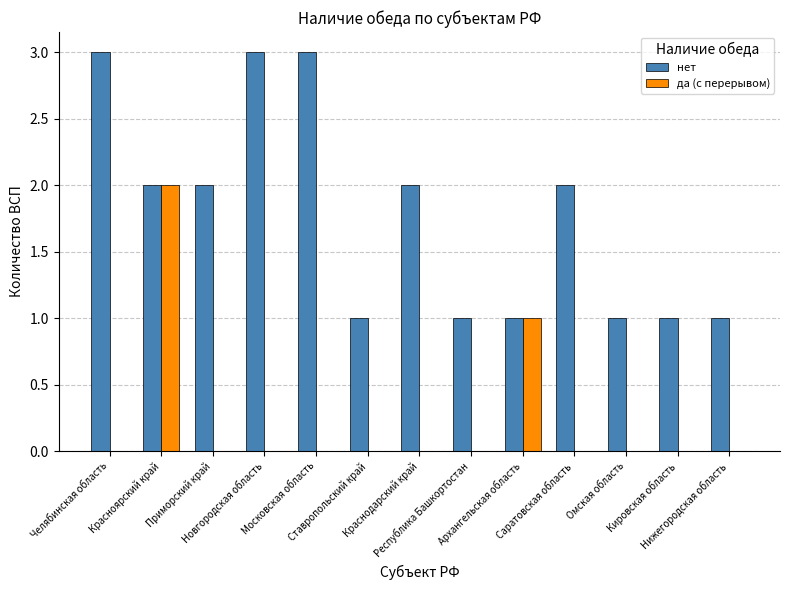

How many distinct data groups are displayed?

2